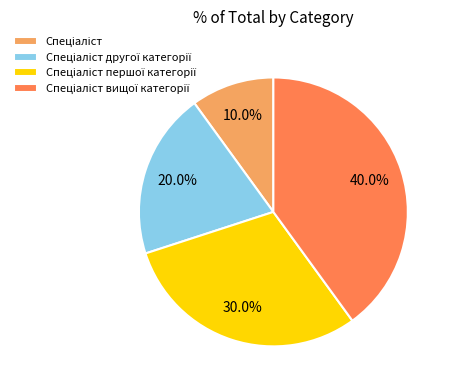

To the nearest percent, what is the difference between the largest and smallest slice percentages?

30%